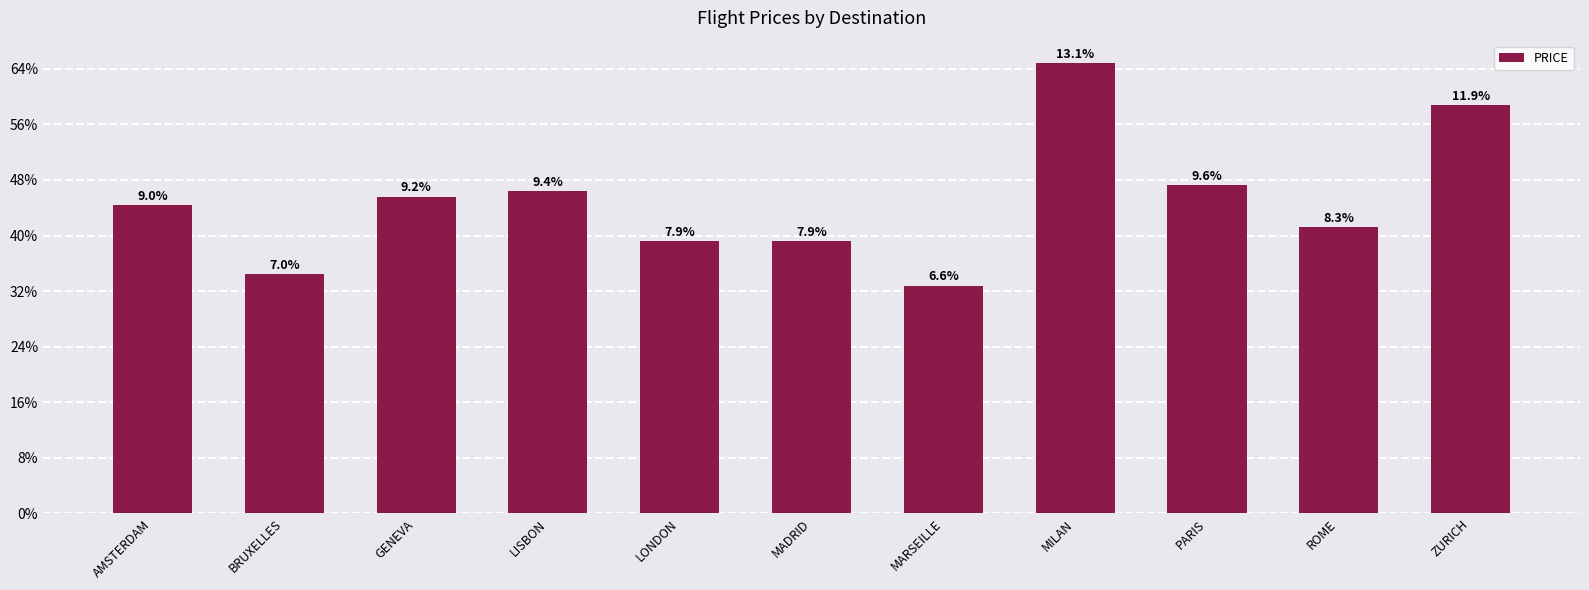

Does the chart contain any negative values?

No